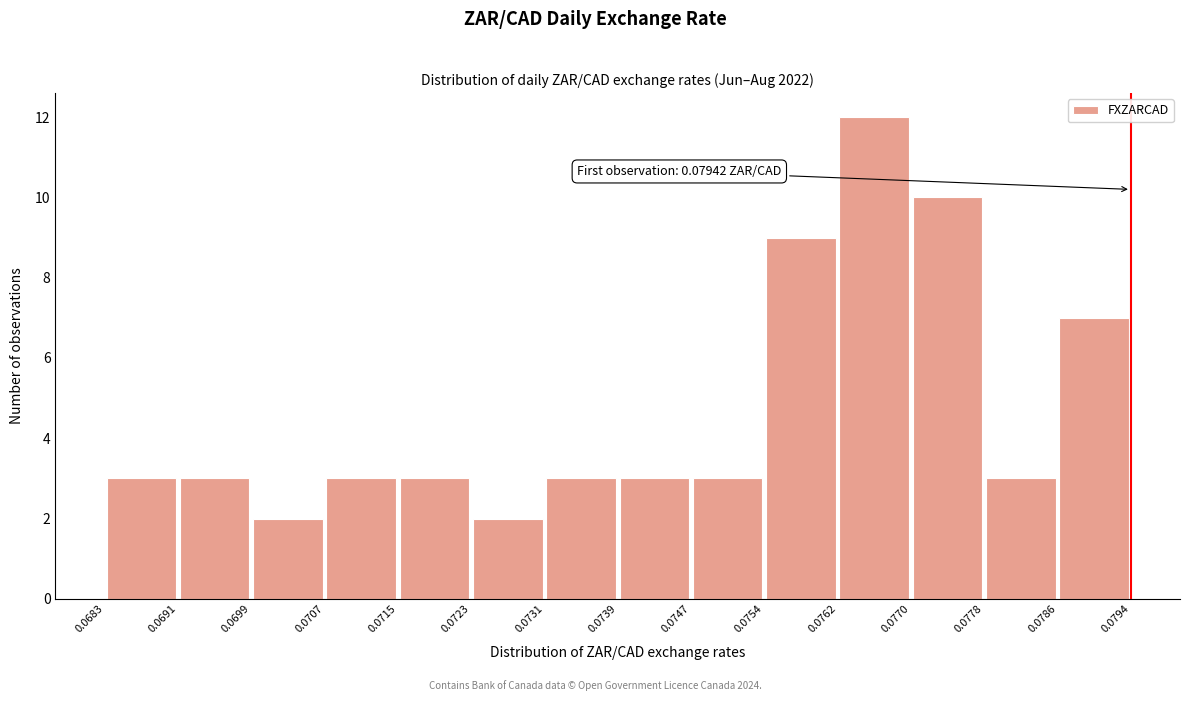

Over which range of the x-axis is the bar tallest?

0.0762 to 0.0770